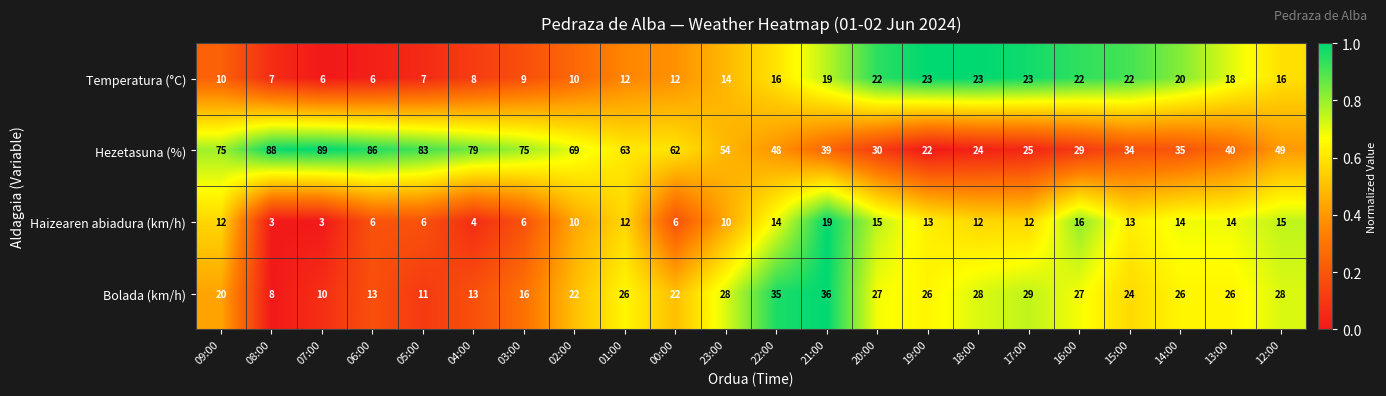

What is the highest value of the Hezetasuna (%) series?

89